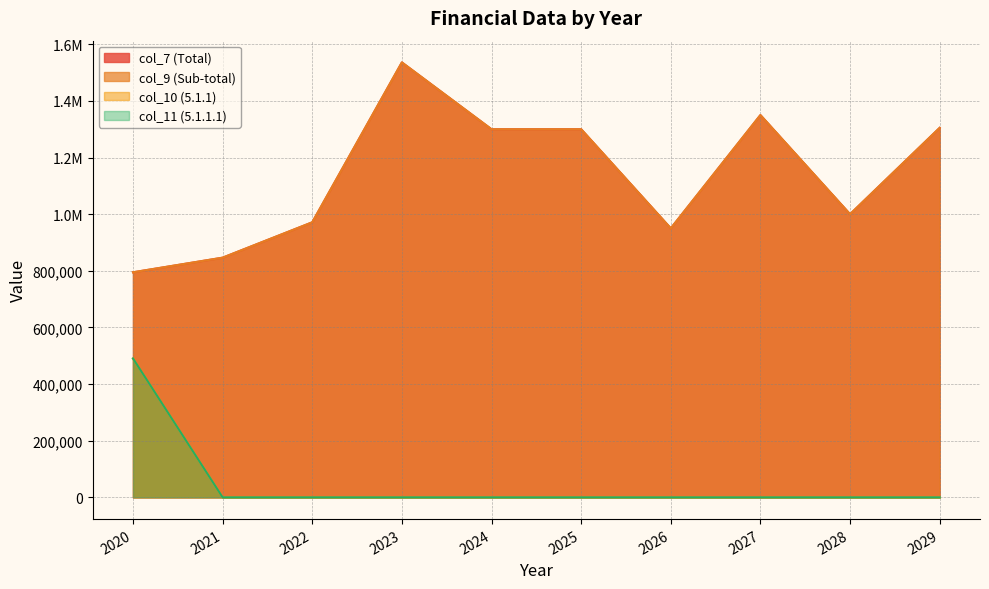

Rank the series by their maximum value, from highest to lowest.

col_7 (Total), col_9 (Sub-total), col_10 (5.1.1), col_11 (5.1.1.1)